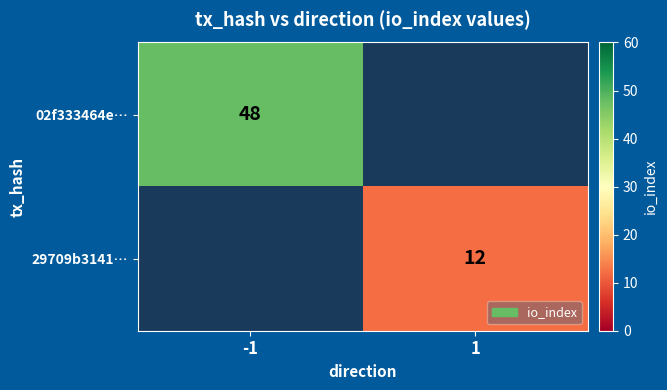

What is the maximum value shown in the chart?

48